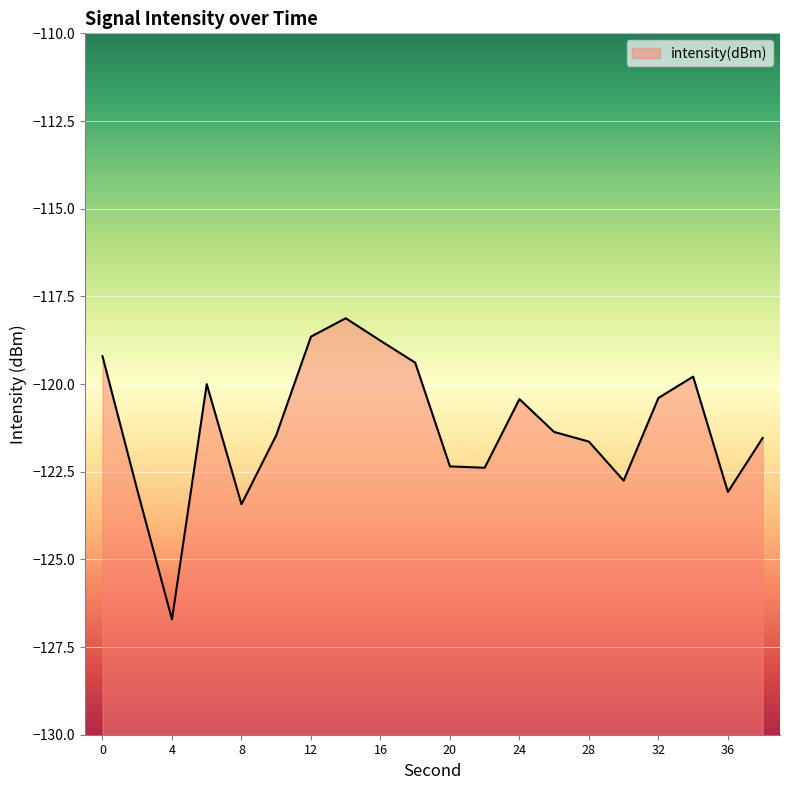

Which category has the lowest value across all series?

4